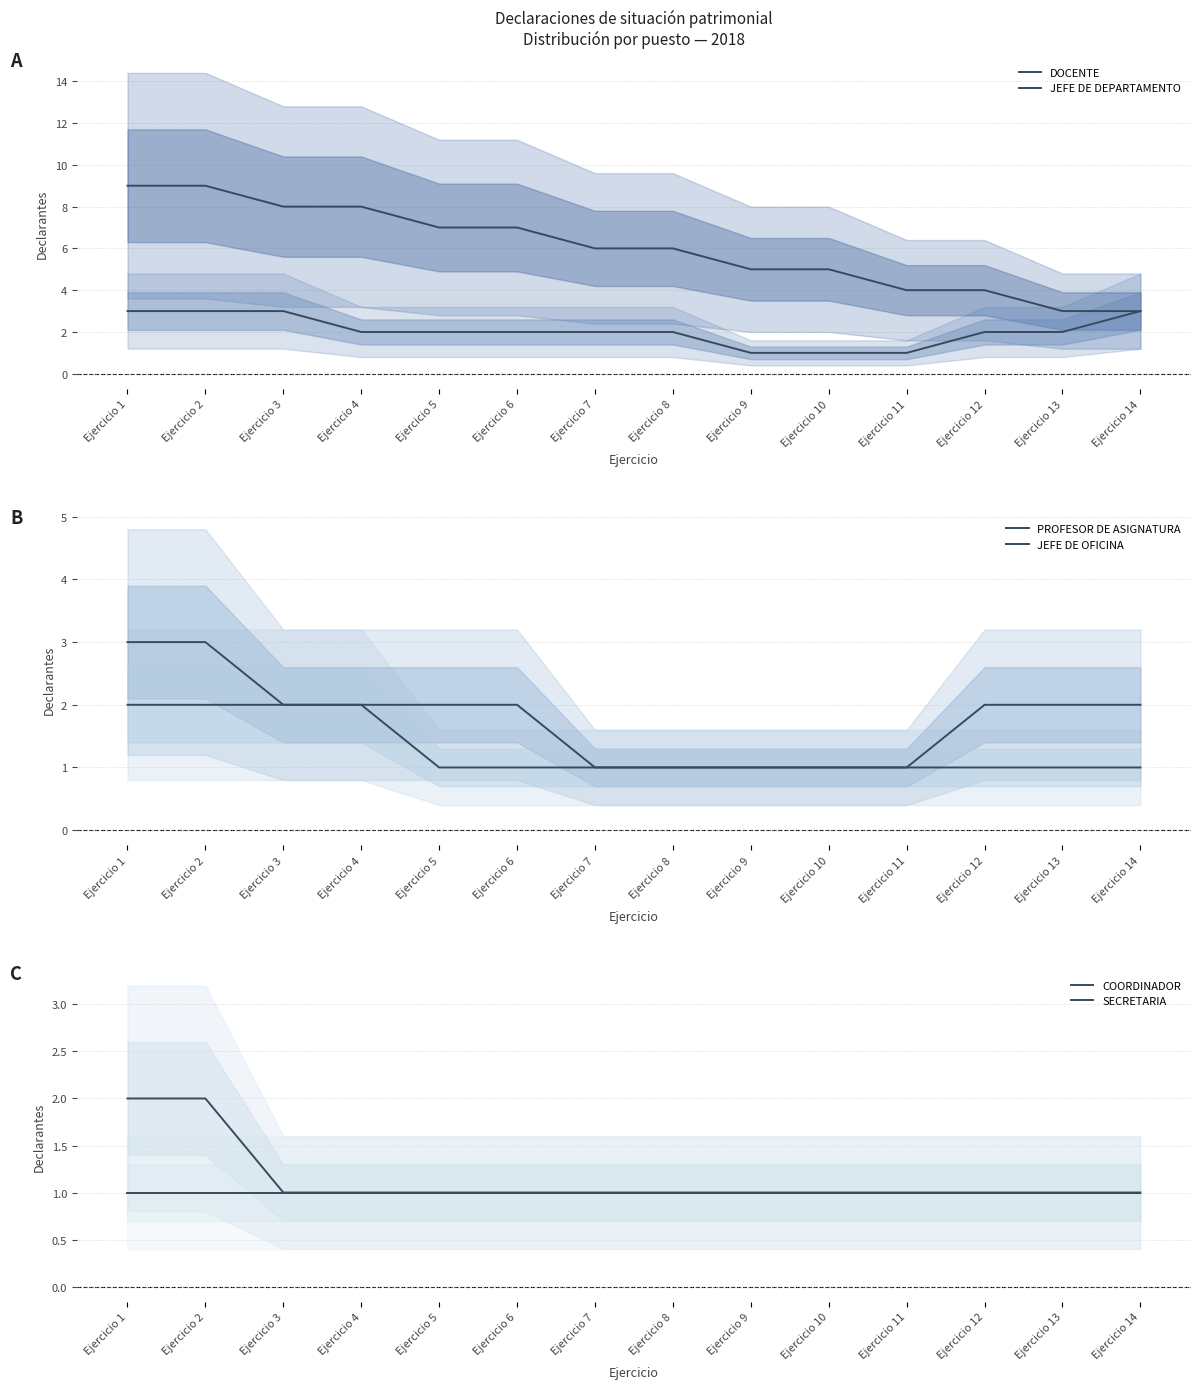

Which category has the highest value in the DOCENTE series?

Ejercicio 1